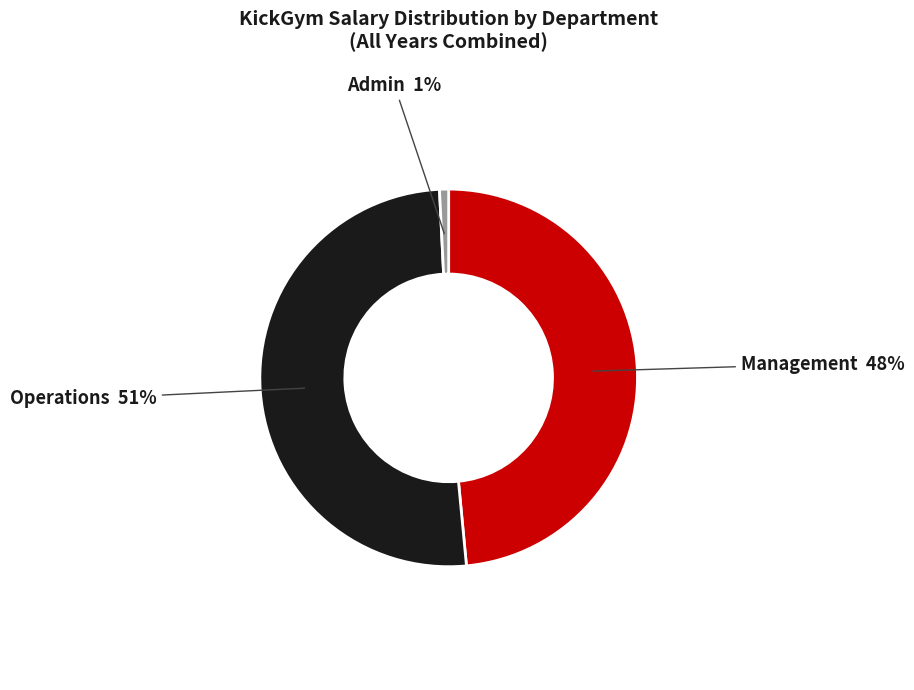

Is there a majority slice in this chart?

Yes